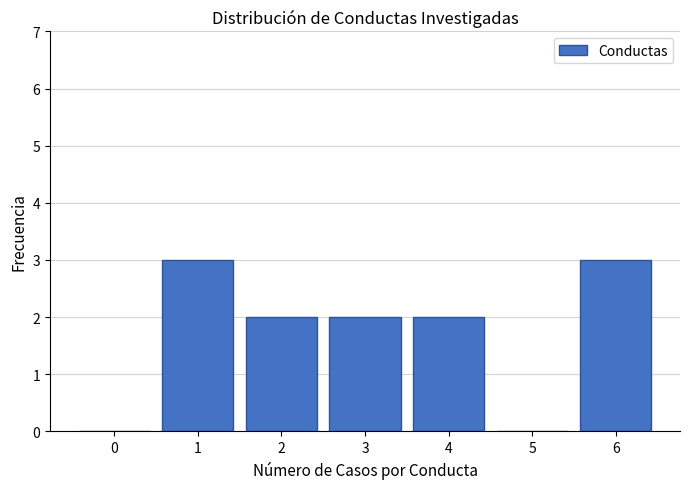

Reading right to left, transcribe all the data shown in this chart.

6=3	5=0	4=2	3=2	2=2	1=3	0=0